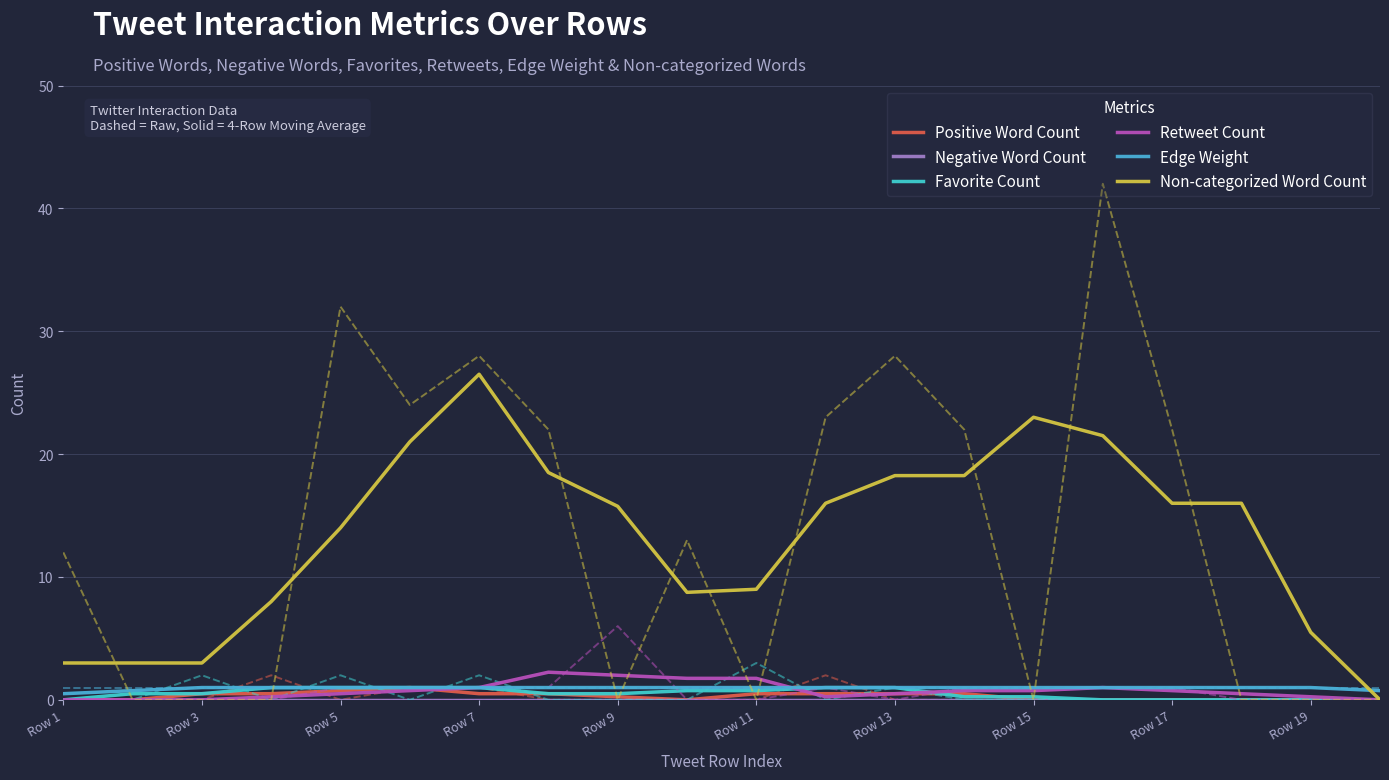

Is it true that Edge Weight equals 0.5 at Row 9?

False